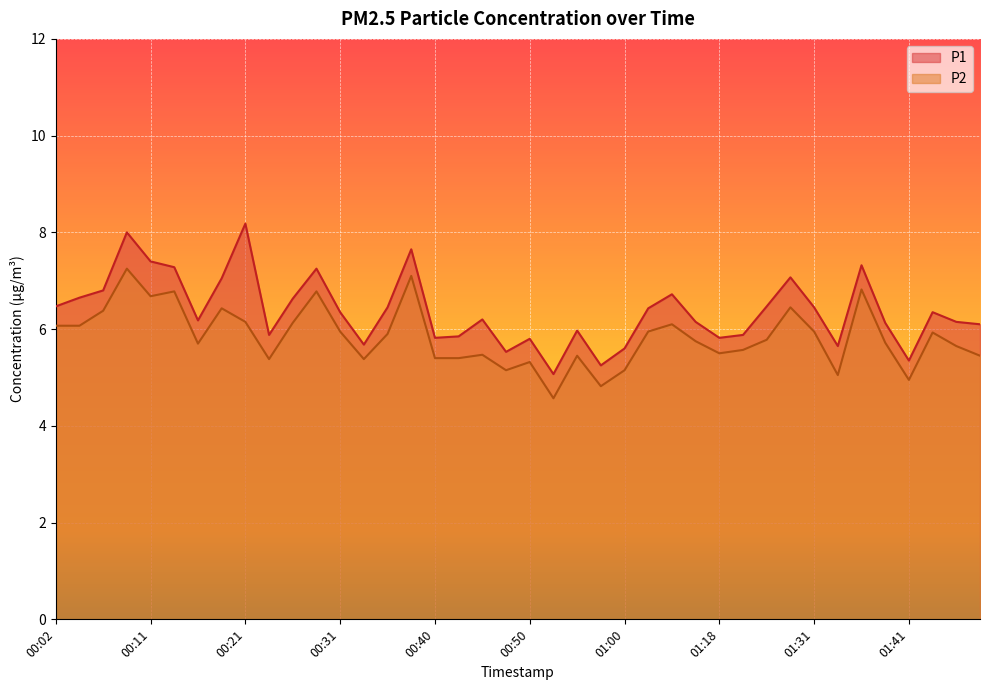

Rank the series at 00:26 from highest to lowest value.

P1, P2